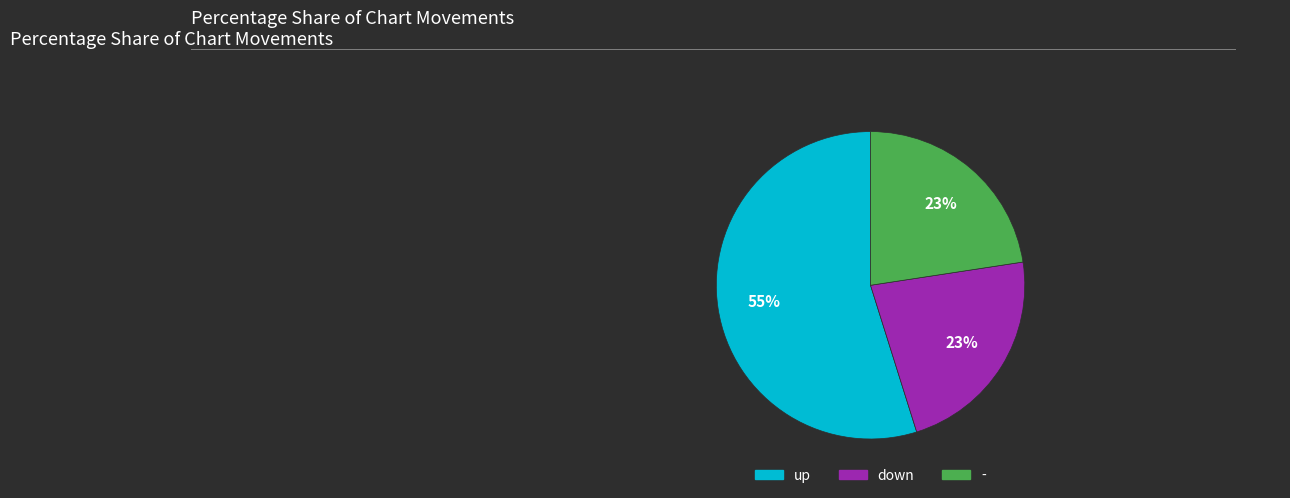

To the nearest percent, what is the average slice percentage?

33%